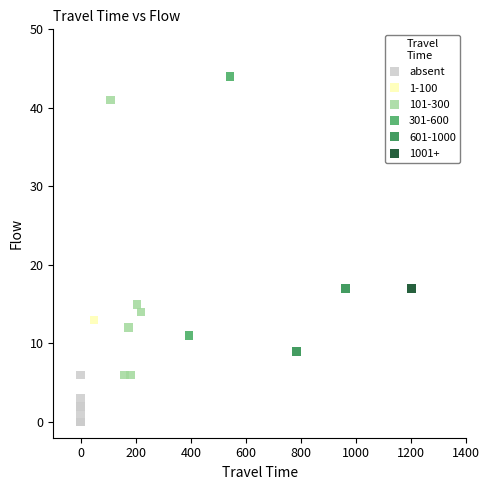

What are all the series names shown in the legend?

absent, 1-100, 101-300, 301-600, 601-1000, 1001+